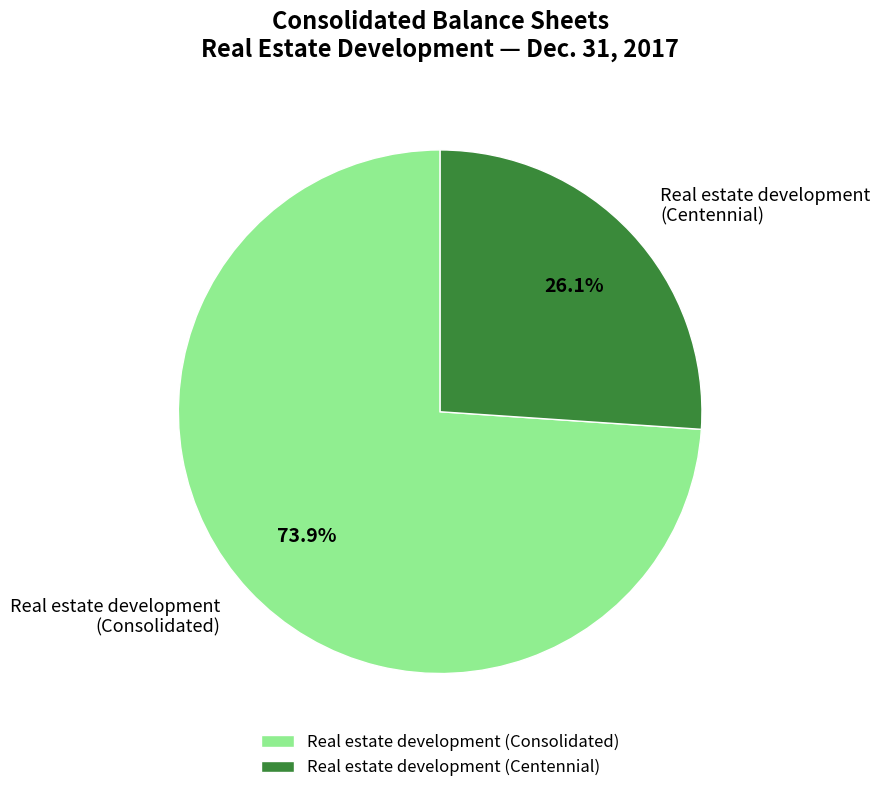

The Real estate development (Centennial) slice represents 1% of the pie. True or false?

False